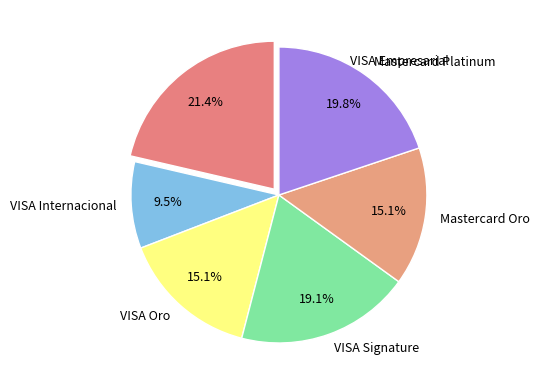

Does Mastercard Platinum account for over 50% of the chart?

No